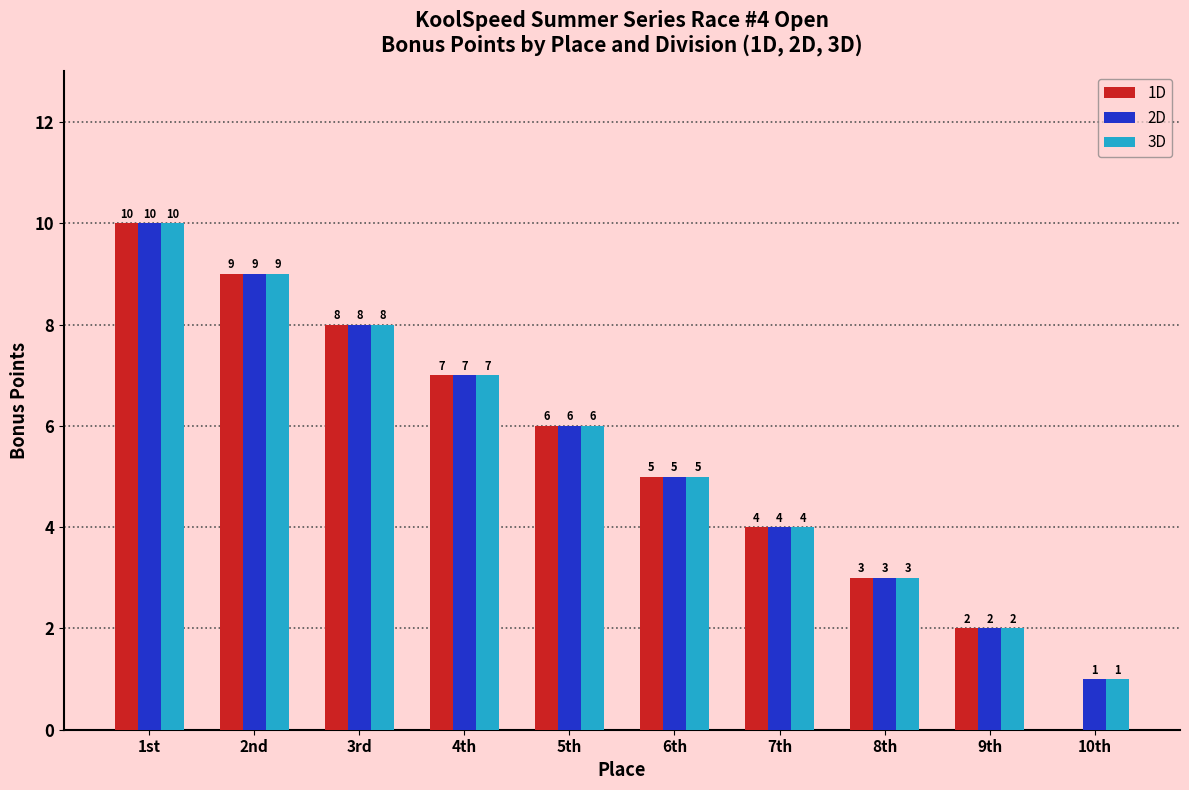

How many groups of bars are there?

10